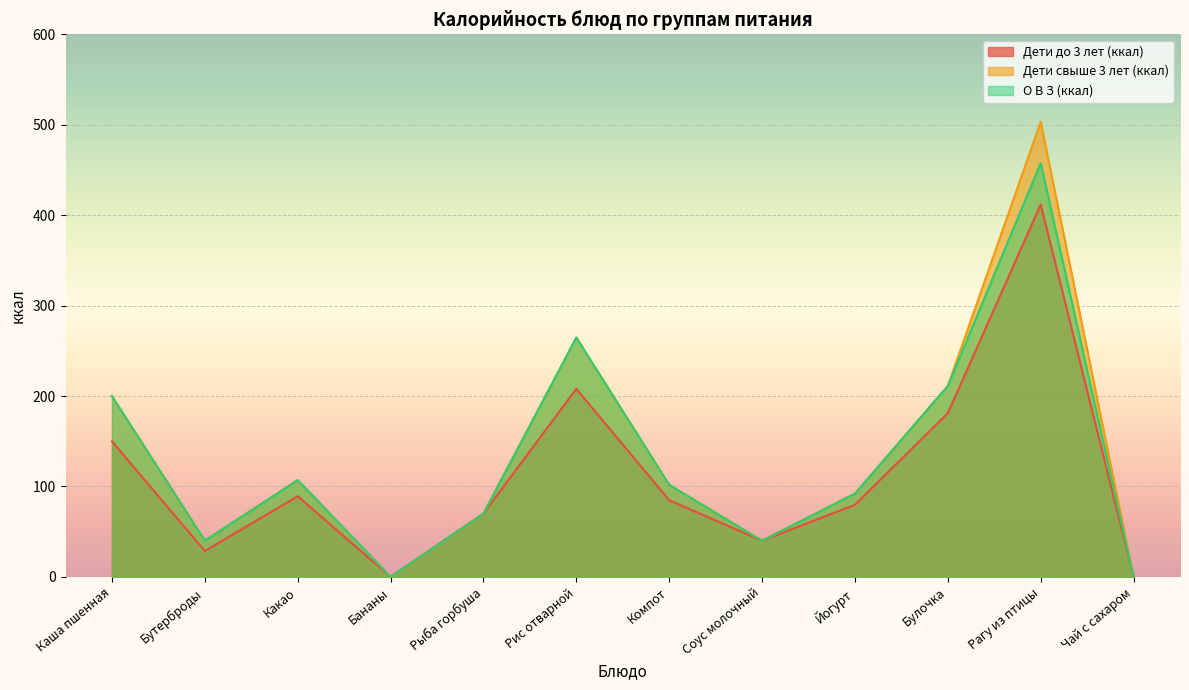

List the series in order of their overall mean, highest first.

Дети свыше 3 лет (ккал), О В З (ккал), Дети до 3 лет (ккал)